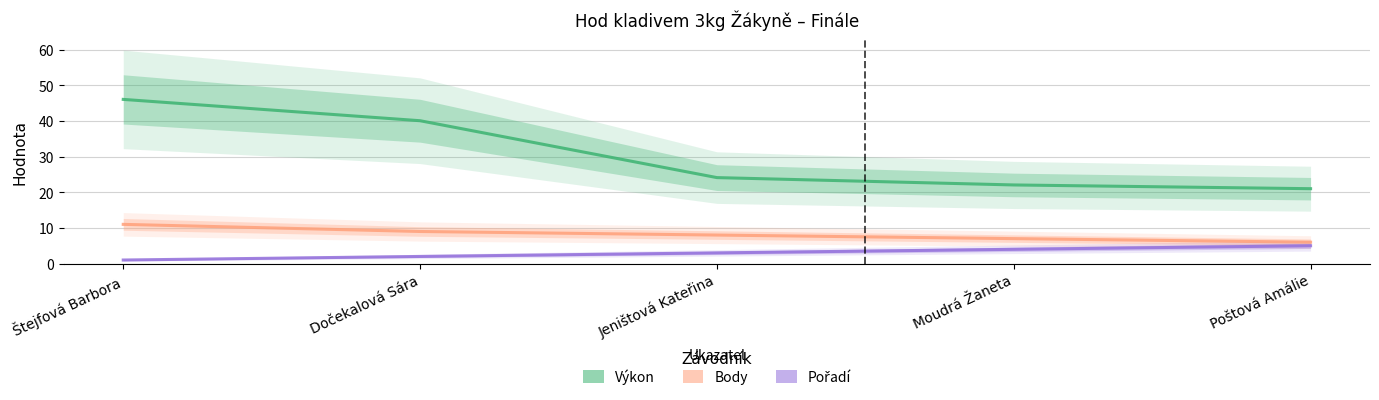

Reading left to right, list all the values displayed in this chart.

Výkon: Štejfová Barbora=46.0	Dočekalová Sára=40.1	Jeništová Kateřina=24.1	Moudrá Žaneta=22.1	Poštová Amálie=21.0
Body: Štejfová Barbora=11.0	Dočekalová Sára=9.0	Jeništová Kateřina=8.0	Moudrá Žaneta=7.0	Poštová Amálie=6.0
Pořadí: Štejfová Barbora=1.0	Dočekalová Sára=2.0	Jeništová Kateřina=3.0	Moudrá Žaneta=4.0	Poštová Amálie=5.0